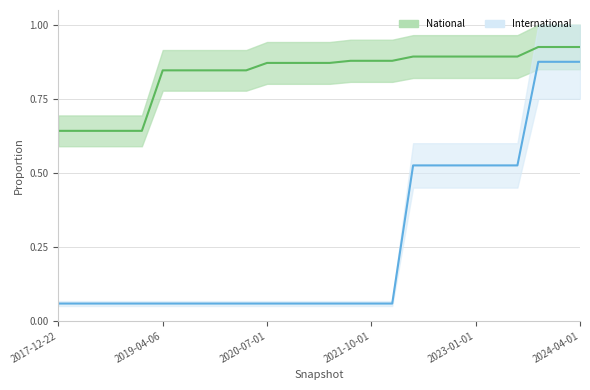

What is the label of the 4th point from the right?

2023-07-01